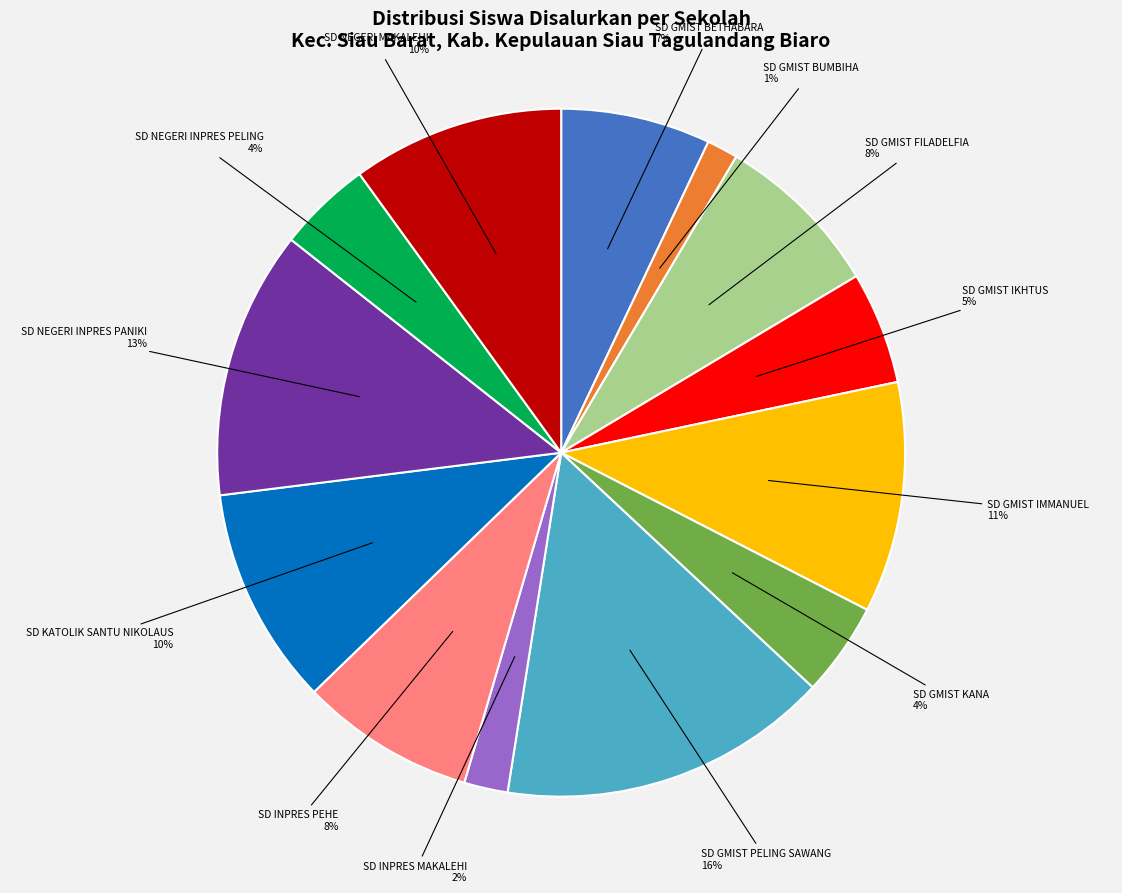

Is there a majority slice in this chart?

No